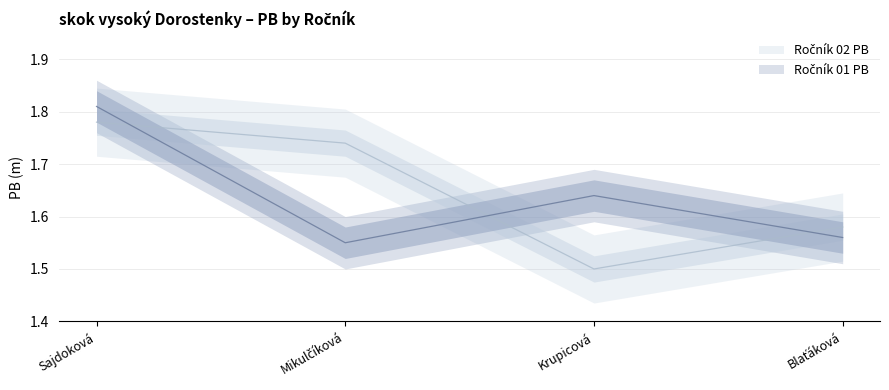

What is the minimum value for Ročník 02 PB?

1.5